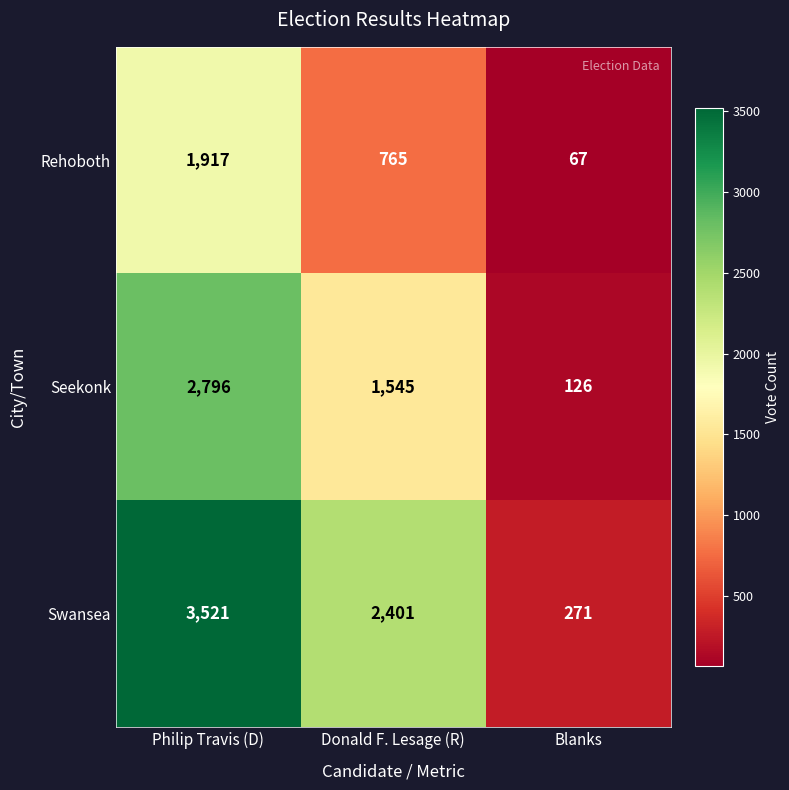

Reading right to left, what are all the values shown in this chart?

Rehoboth: 67	765	1917
Seekonk: 126	1545	2796
Swansea: 271	2401	3521